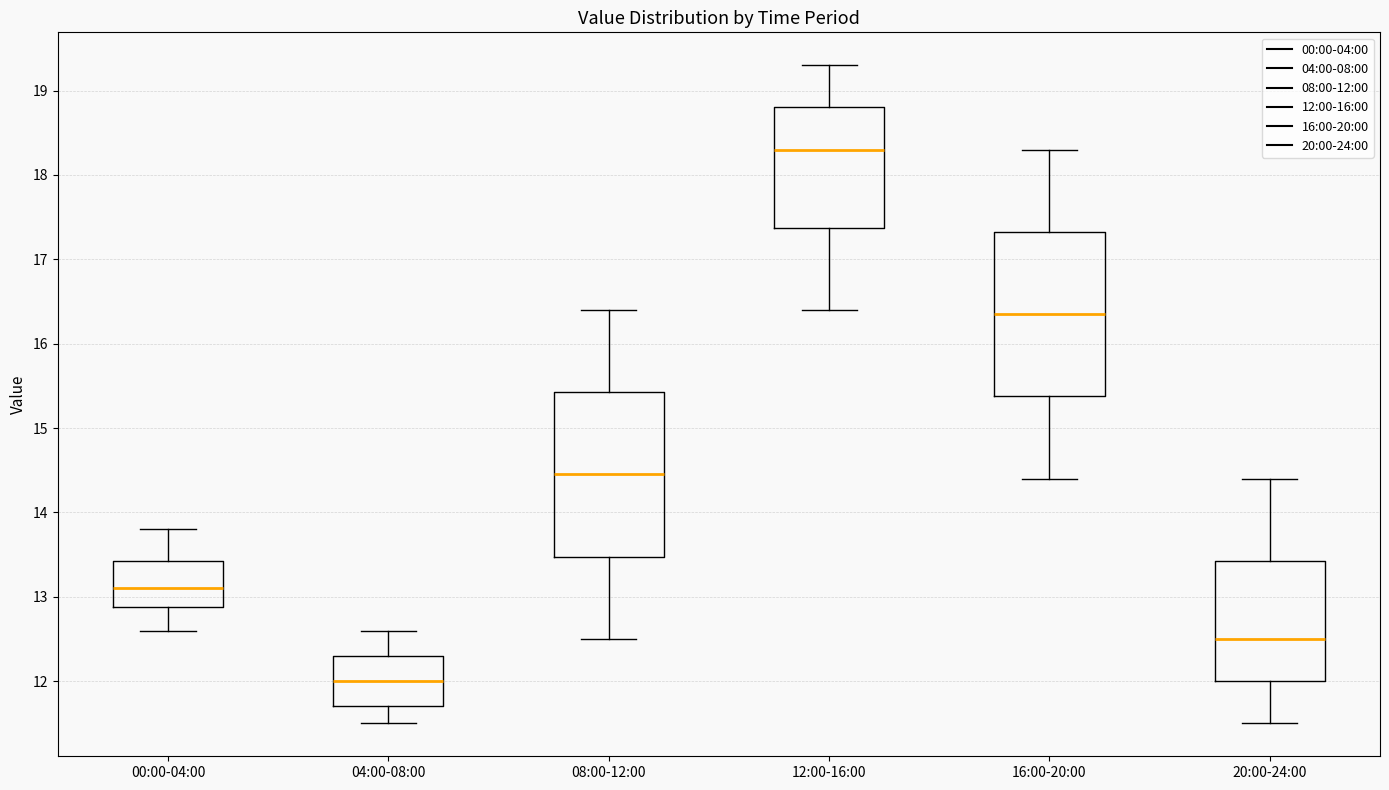

Where is the upper edge of the box for 04:00-08:00 on the y-axis? The values are not printed on the chart, so give them approximately, as read against the axis.

12.3